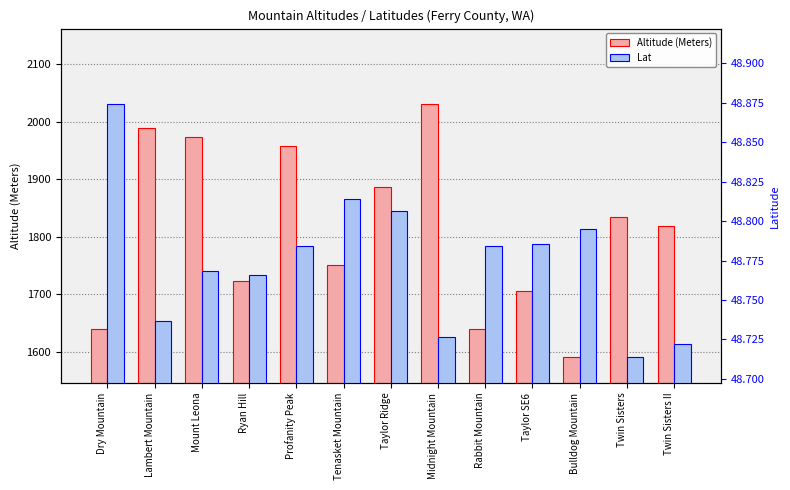

What value does the Lat series have at Tenasket Mountain?

48.8